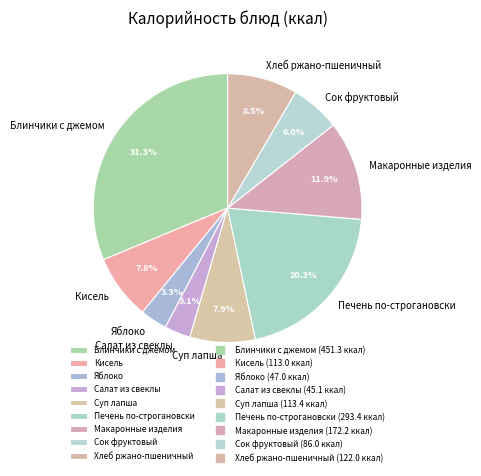

What is the ratio of the value at Суп лапша to the value at Блинчики с джемом?

0.3